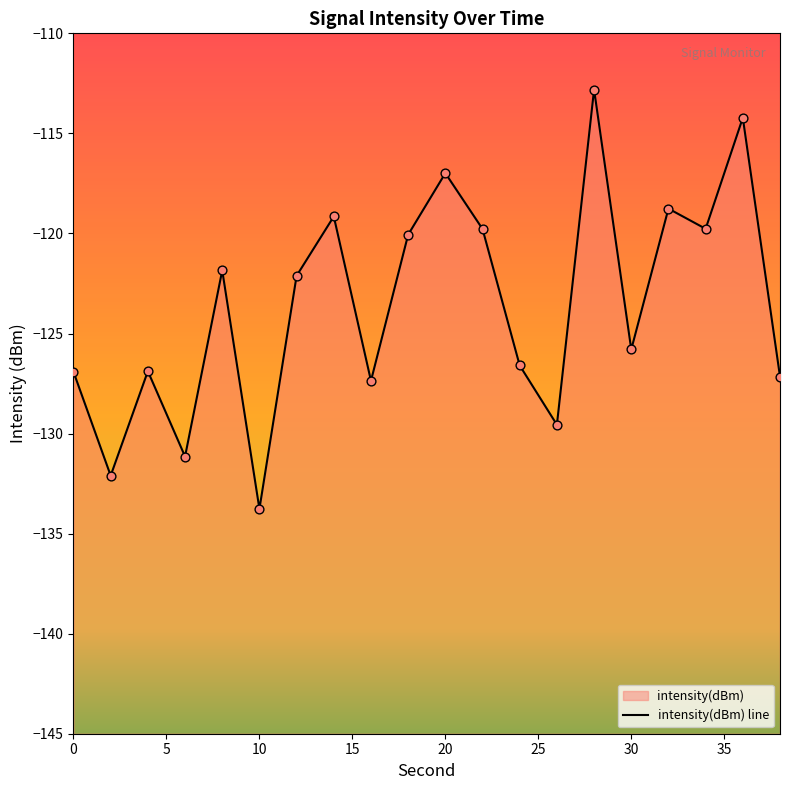

What is the change in value from 6 to 14?

+12.0